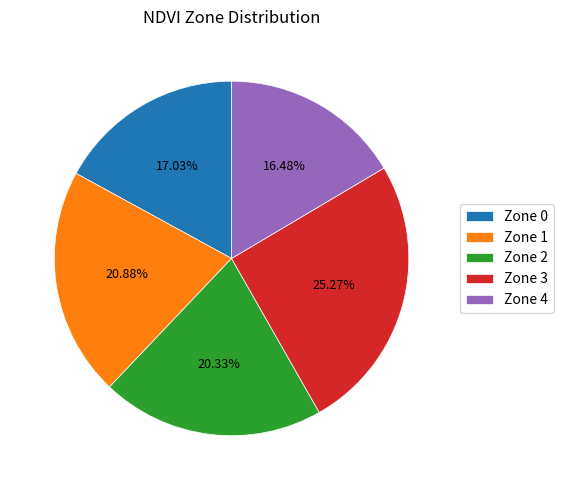

Which slice is the smallest?

Zone 4